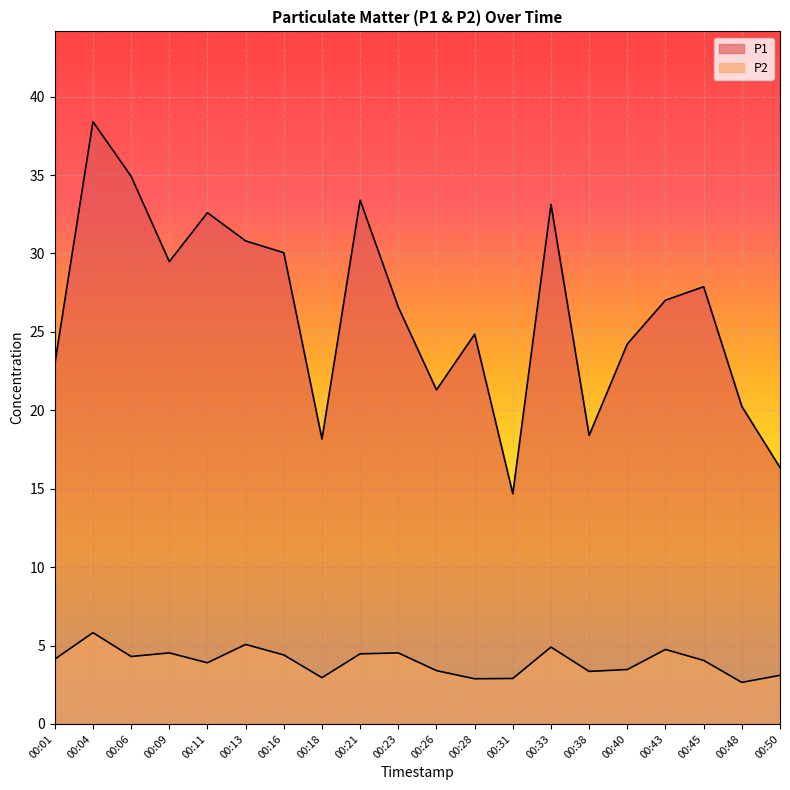

Rank the series by their maximum value, from lowest to highest.

P2, P1